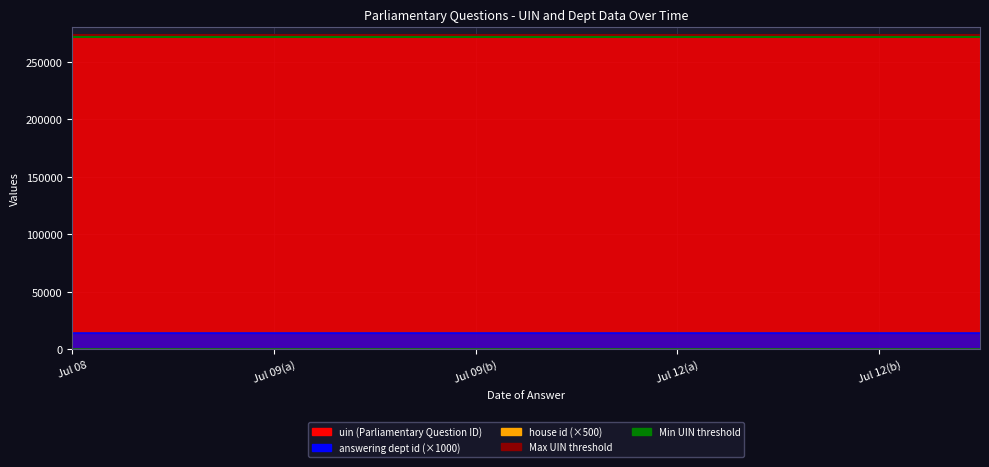

What is the total value across all series at 2019-07-09?

273483